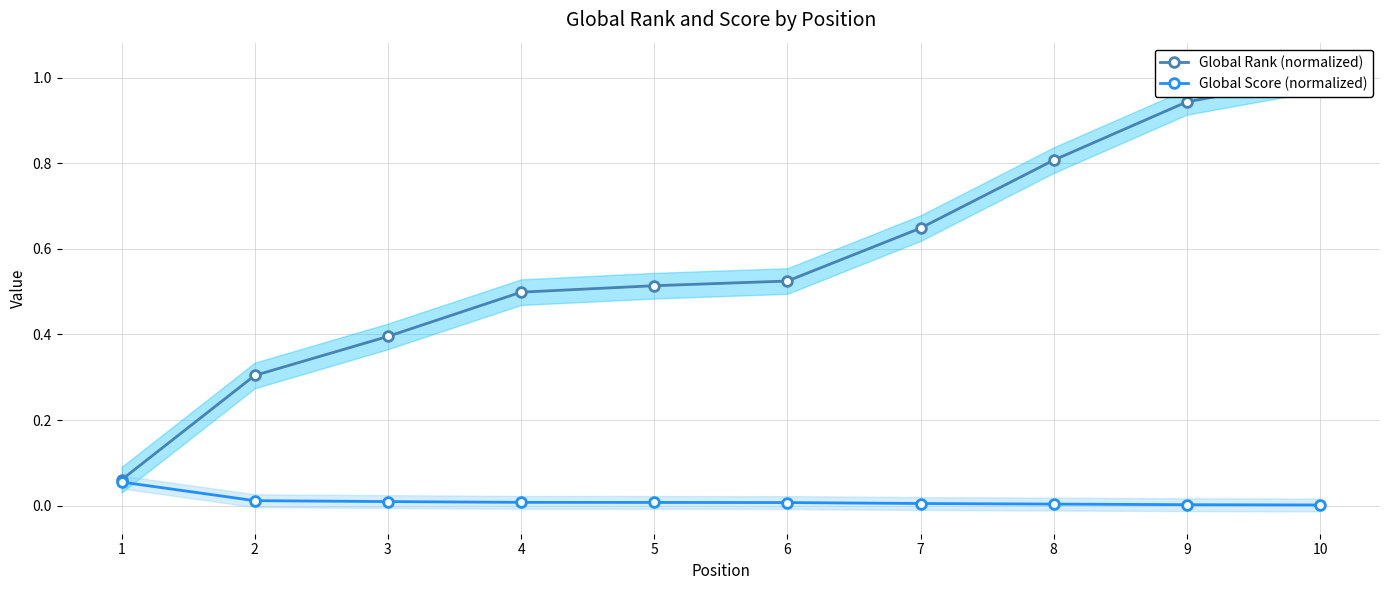

Count the number of data series in this chart.

2